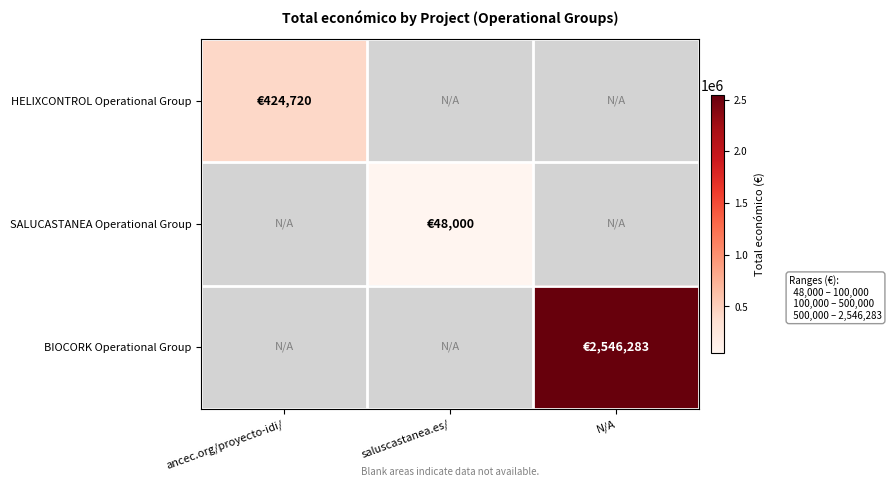

Is it true that BIOCORK Operational Group equals 2546283.0 at N/A?

True